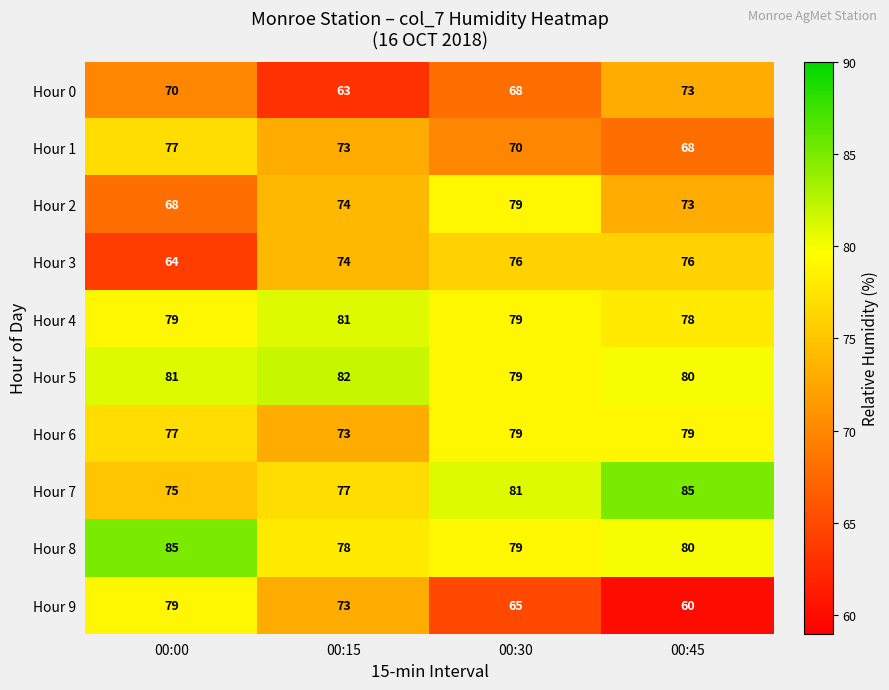

What is the sum of all Hour 9 values?

277